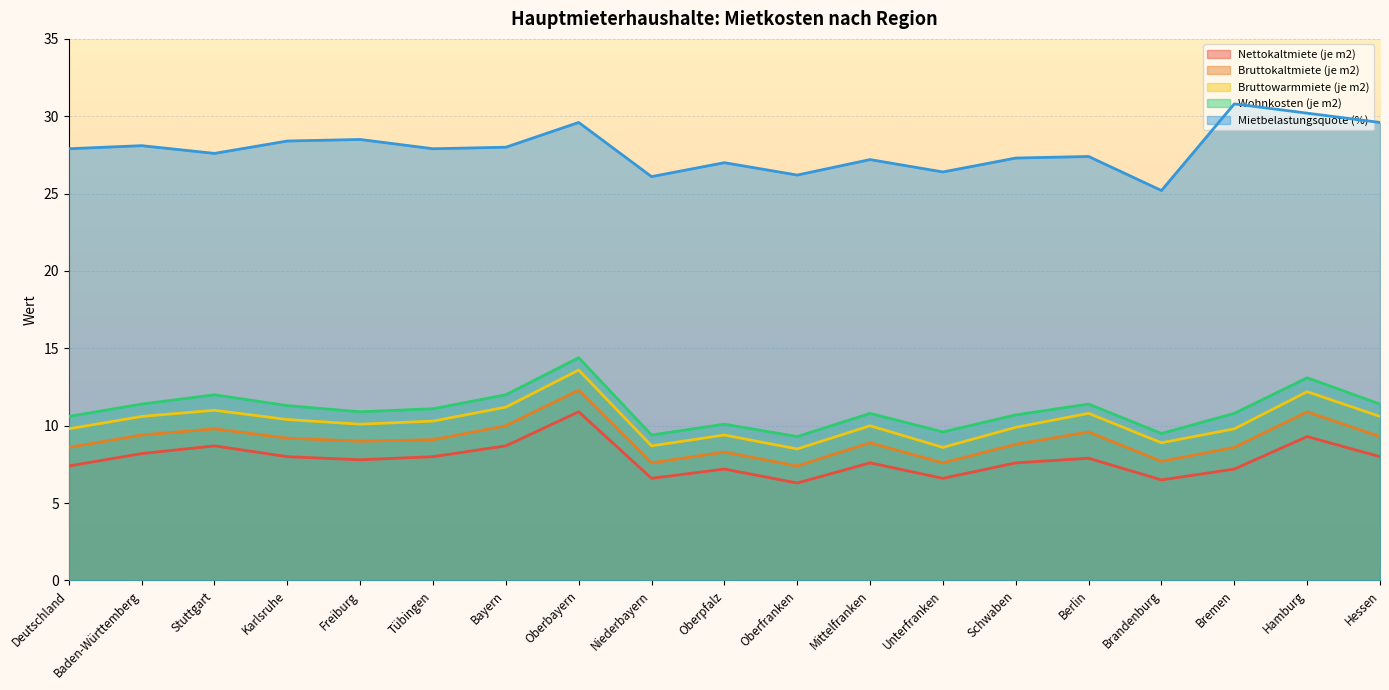

What are all the series names shown in the legend?

Nettokaltmiete (je m2), Bruttokaltmiete (je m2), Bruttowarmmiete (je m2), Wohnkosten (je m2), Mietbelastungsquote (%)